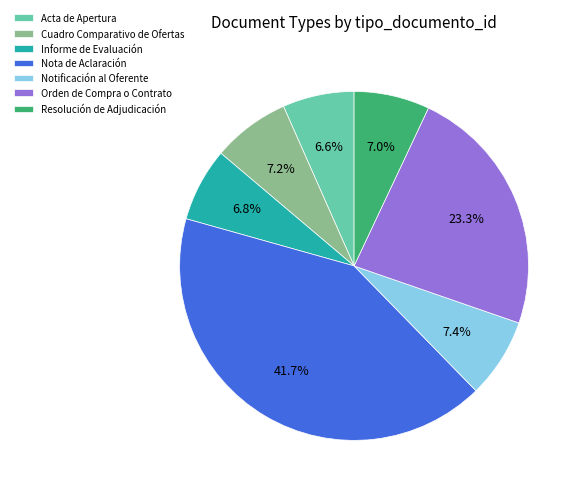

To the nearest percent, what is the average slice percentage?

14%